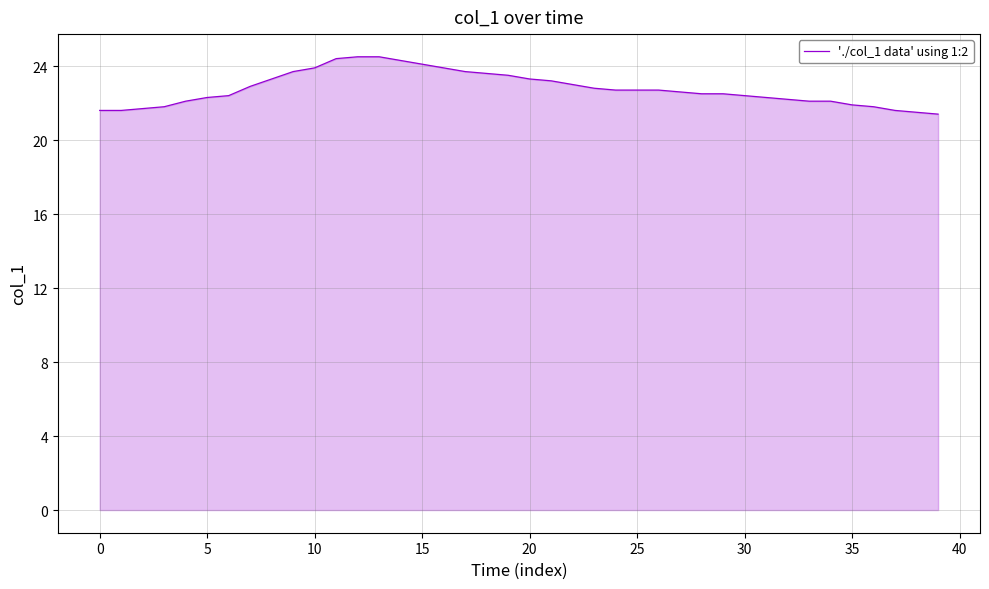

What is the maximum value shown in the chart?

24.5